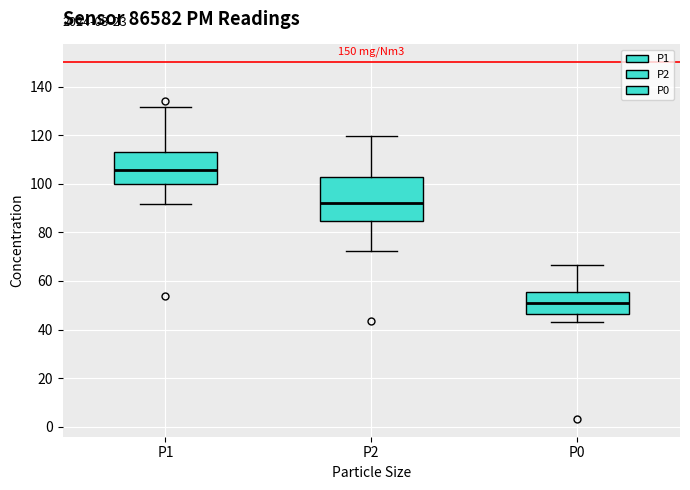

Reading left to right, read every box against the y-axis: the position of its median line, the range the box covers, and the ends of its whiskers. The values are not printed on the chart, so give them approximately, as read against the axis.

P1: median 106, box 100 to 114, whiskers 92 to 132
P2: median 92, box 84 to 102, whiskers 72 to 120
P0: median 52, box 46 to 56, whiskers 44 to 66